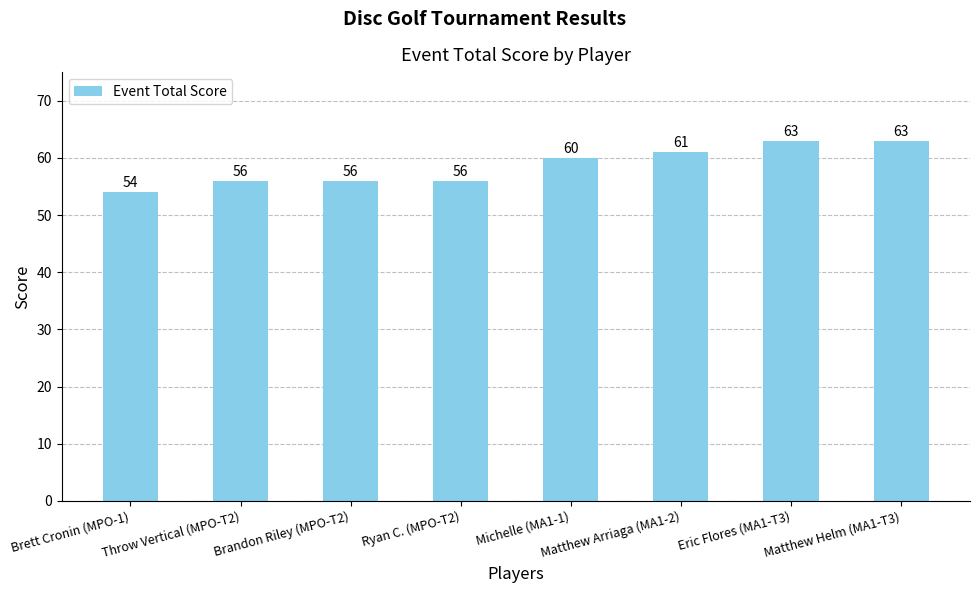

What is the value of the 4th bar from the left?

56